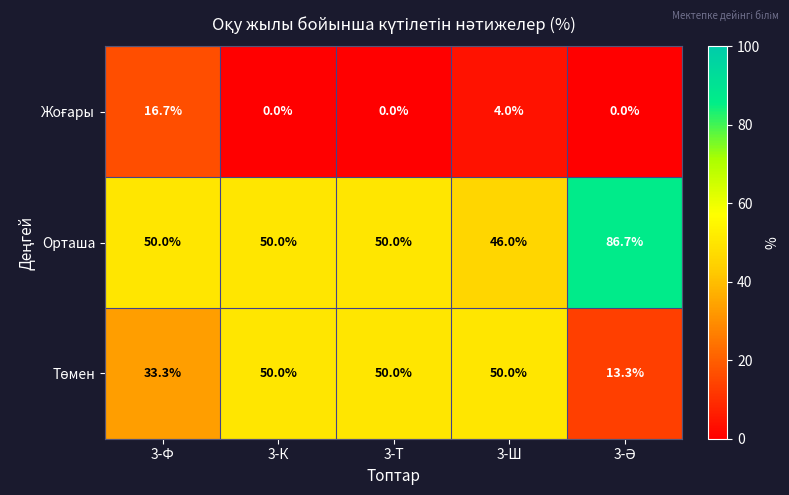

What is the sum of the Орташа values at 3-Т and 3-Ш?

96.0